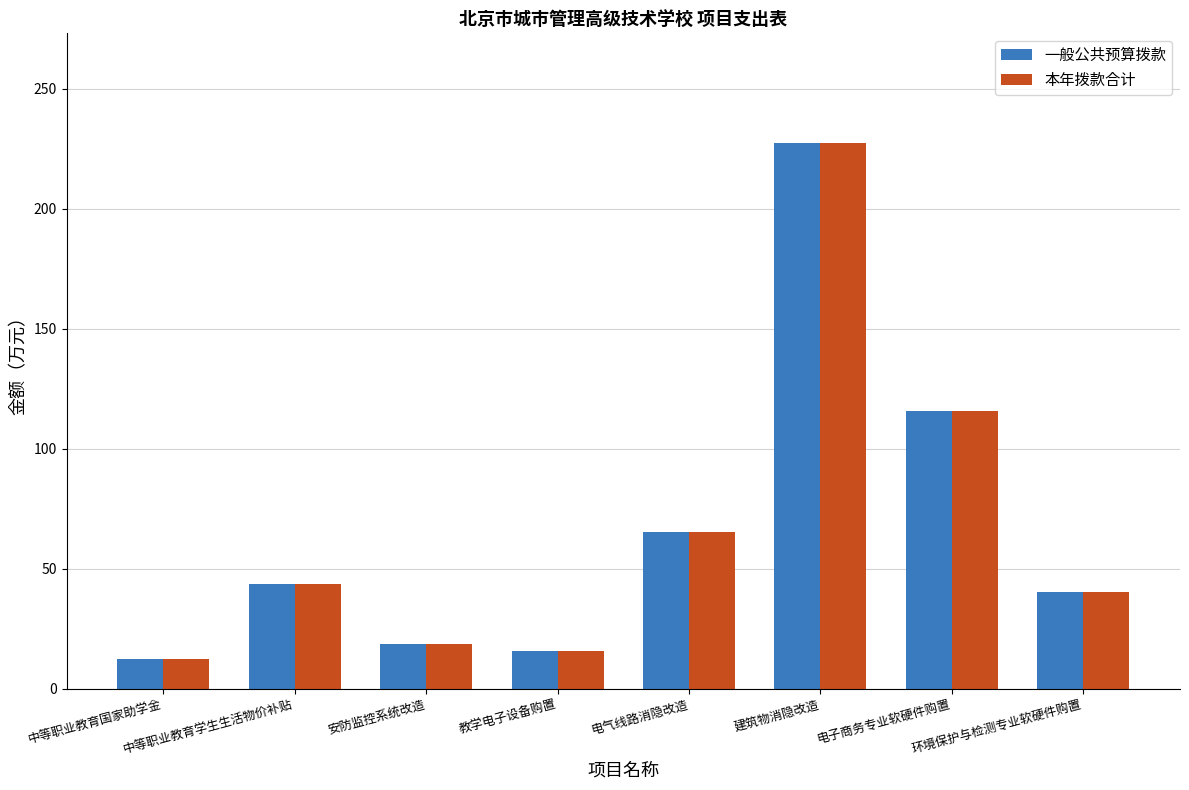

Count the number of categories in the chart.

8